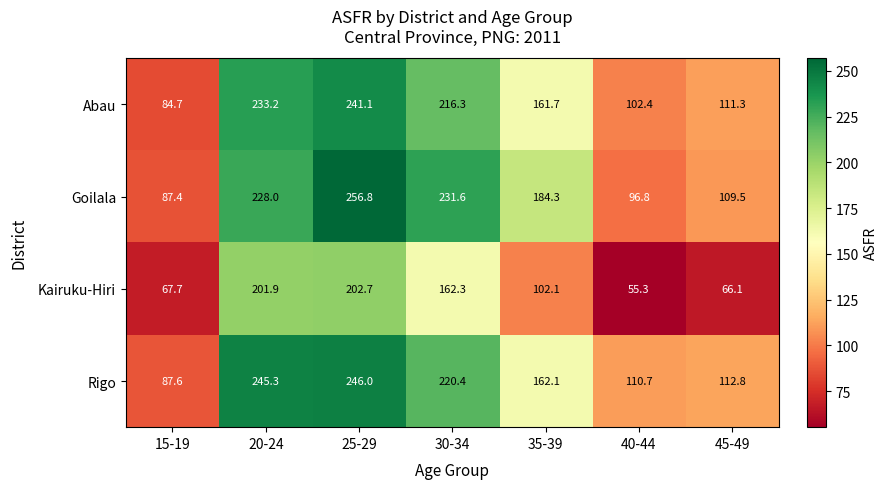

The value of Abau at 40-44 is 150.1. True or false?

False